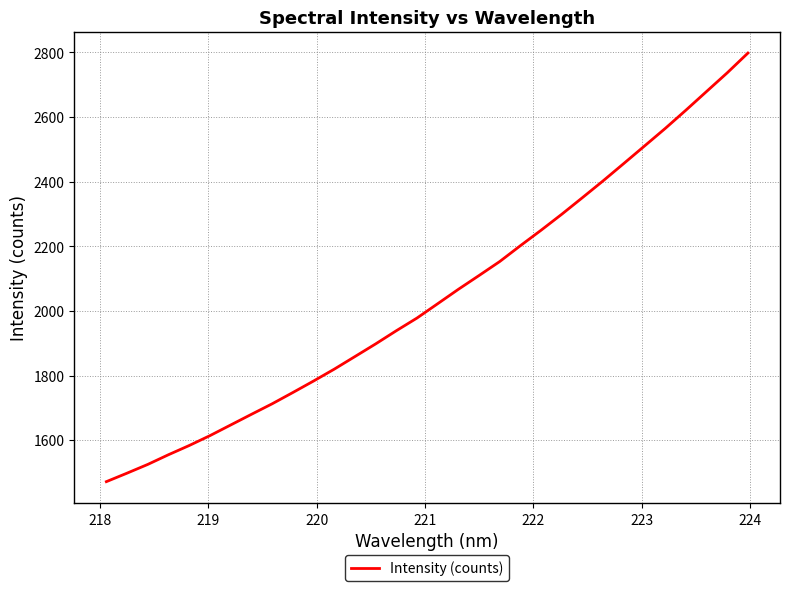

What is the smallest value displayed?

1471.5